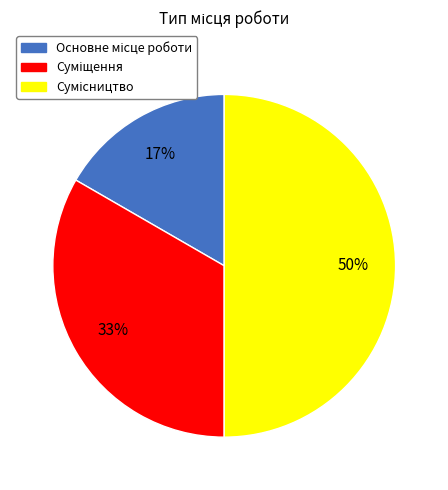

To the nearest percent, what is the average slice percentage?

33%